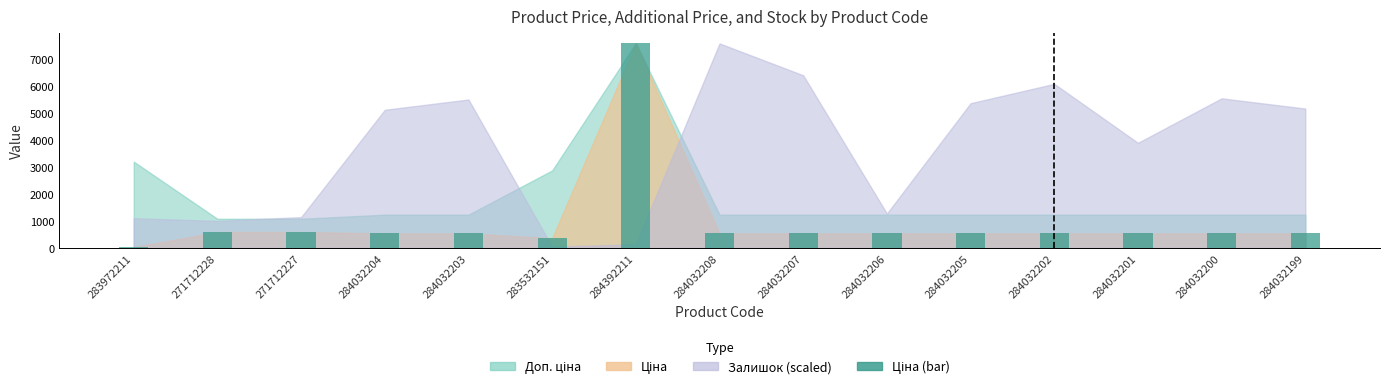

What is the ratio of the value at 283532151 to the value at 284032203?

0.7